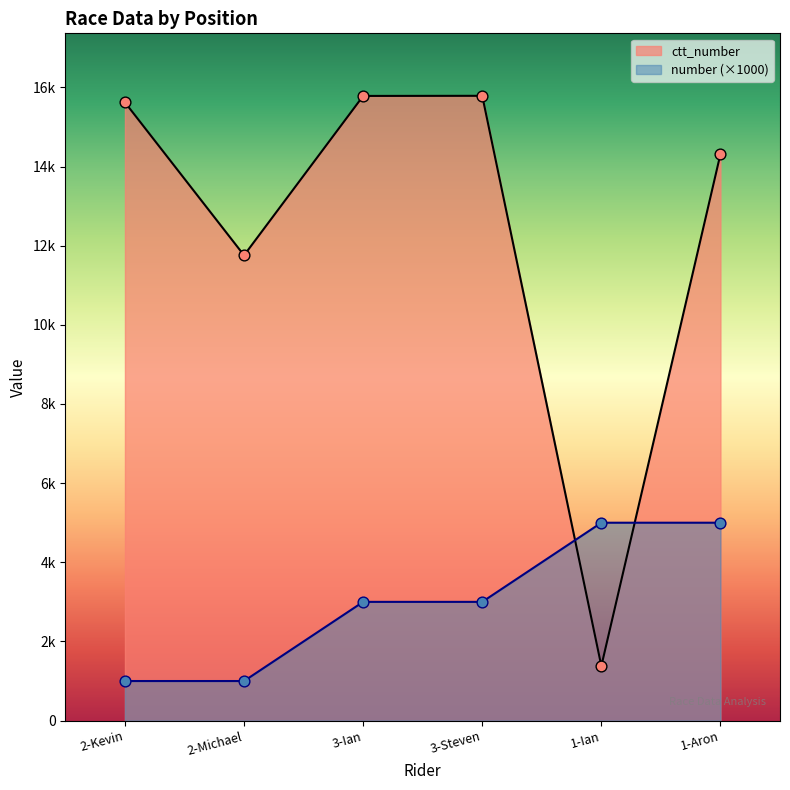

Which series reaches the minimum Y coordinate?

number